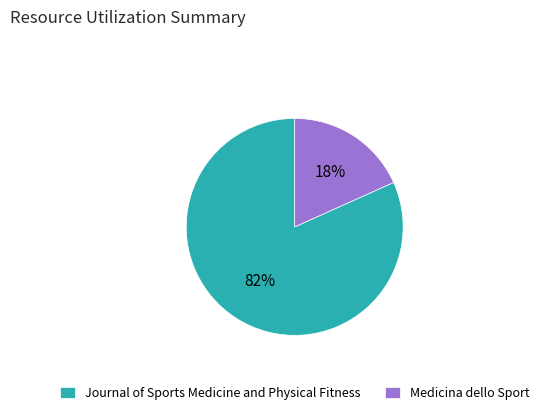

Which category has the biggest portion of the pie?

Journal of Sports Medicine and Physical Fitness